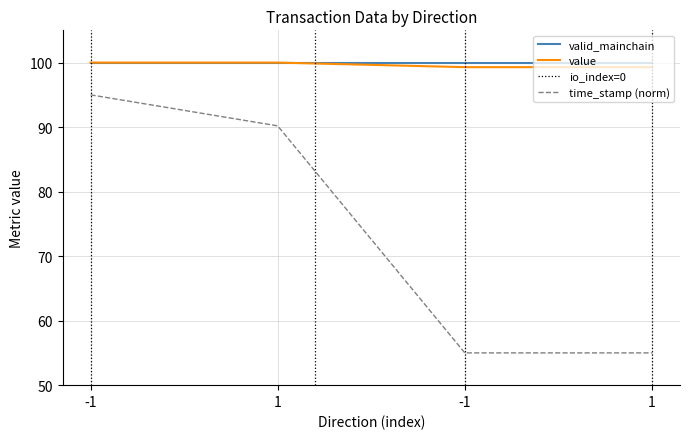

At which category is the sum across all series the highest?

-1